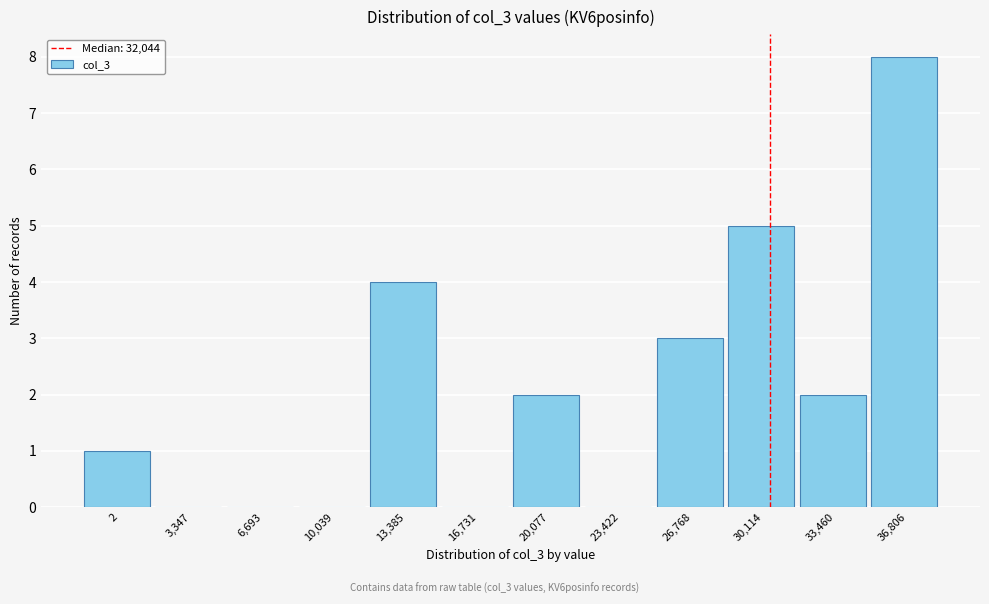

Reading left to right, list all the values displayed in this chart.

2=1	3,347=0	6,693=0	10,039=0	13,385=4	16,731=0	20,077=2	23,422=0	26,768=3	30,114=5	33,460=2	36,806=8